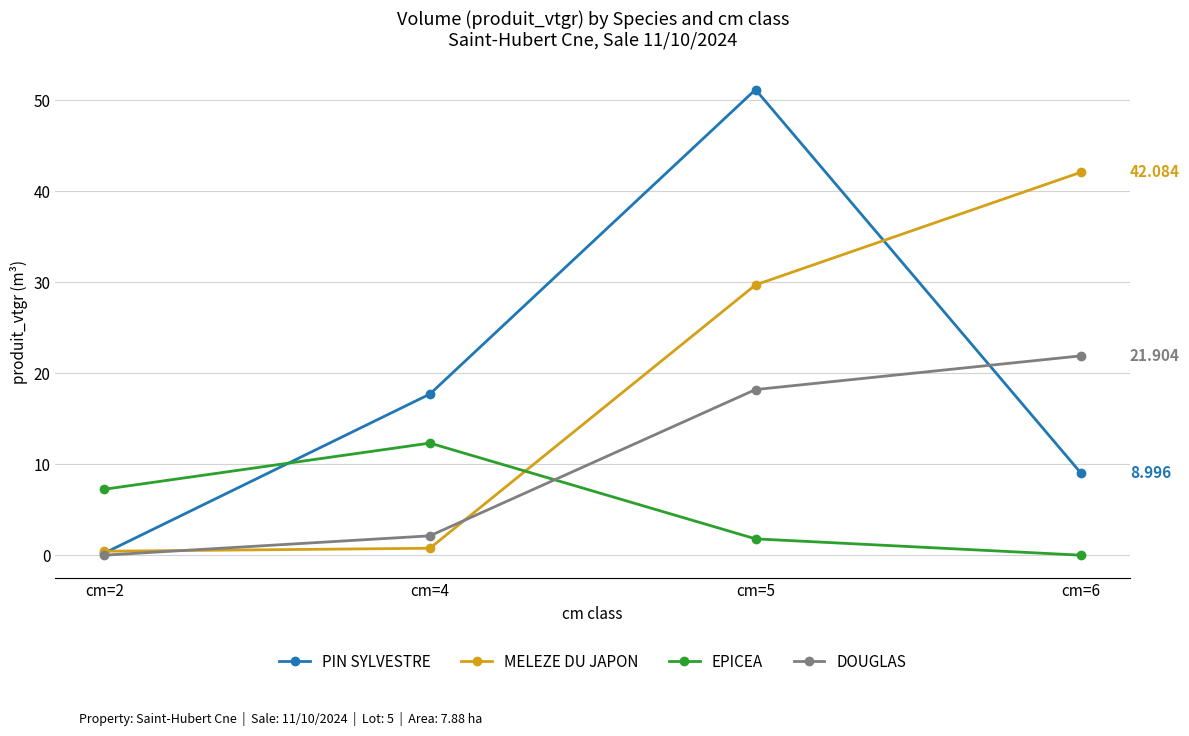

At cm=4, list the series in order from largest to smallest.

PIN SYLVESTRE, EPICEA, DOUGLAS, MELEZE DU JAPON